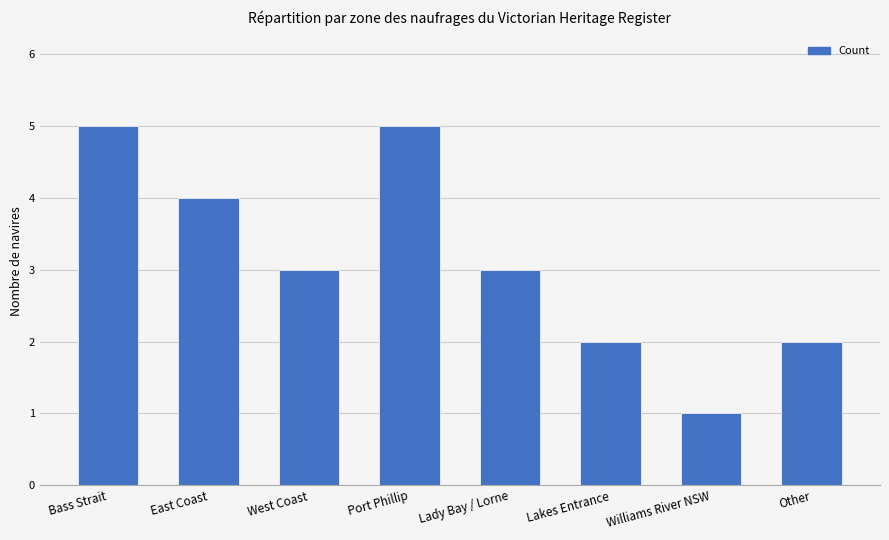

Reading left to right, transcribe all the data shown in this chart.

Bass Strait=5	East Coast=4	West Coast=3	Port Phillip=5	Lady Bay / Lorne=3	Lakes Entrance=2	Williams River NSW=1	Other=2